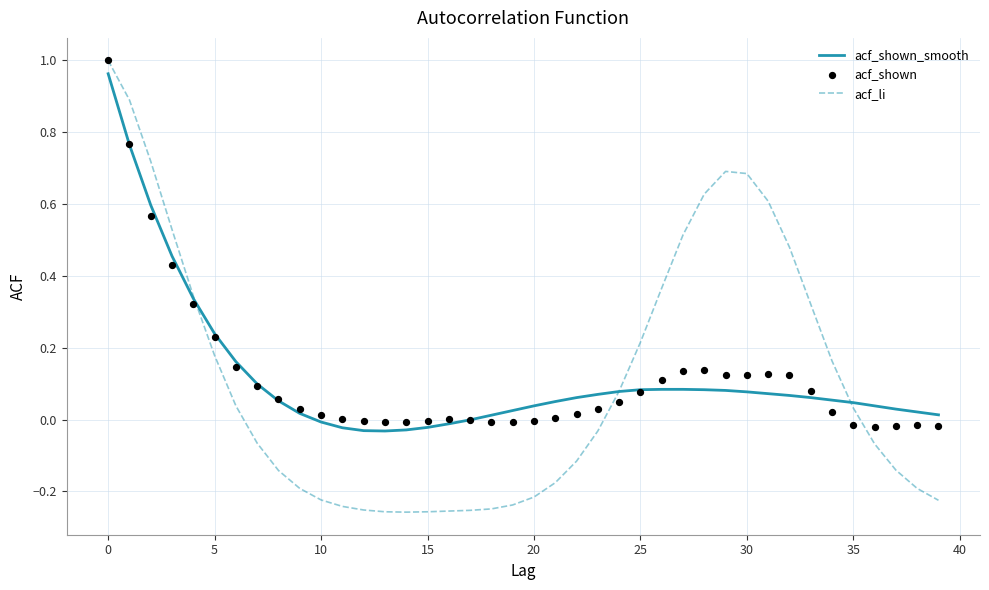

Which series has the largest total across all categories?

acf_shown_smooth